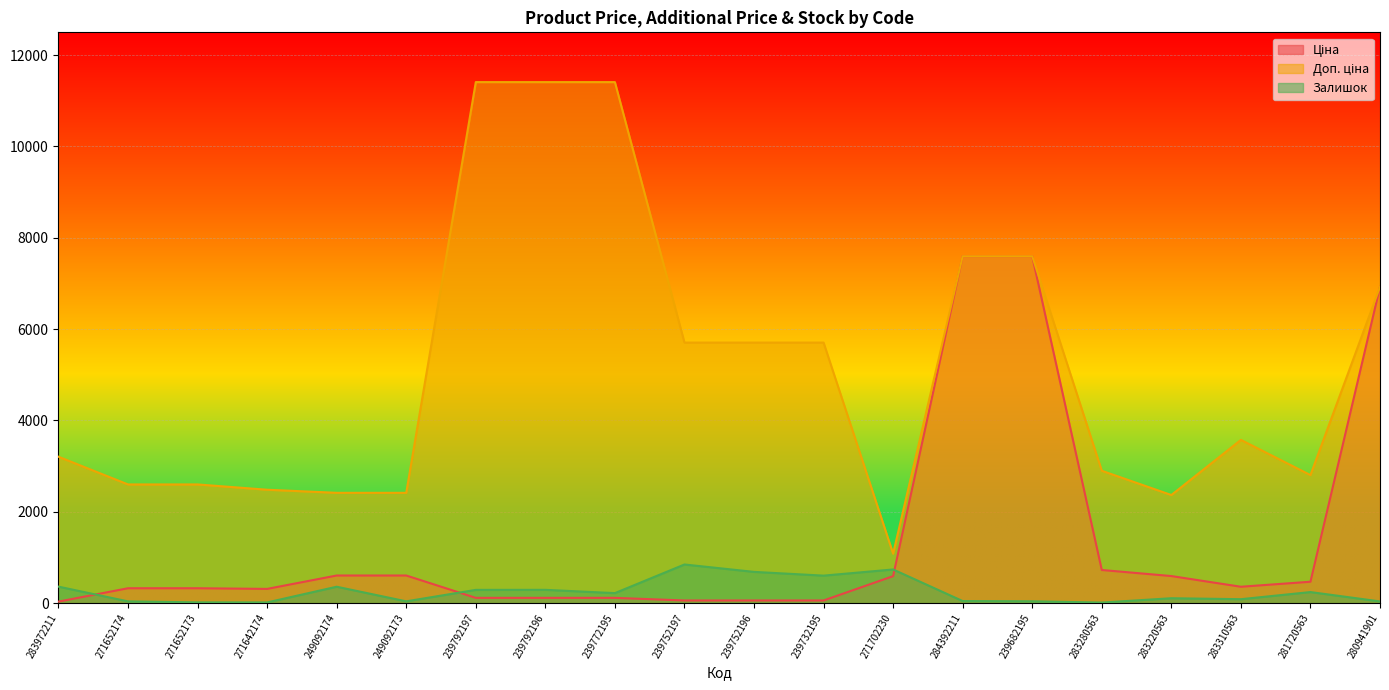

What is the average value of the Ціна series?

1378.1